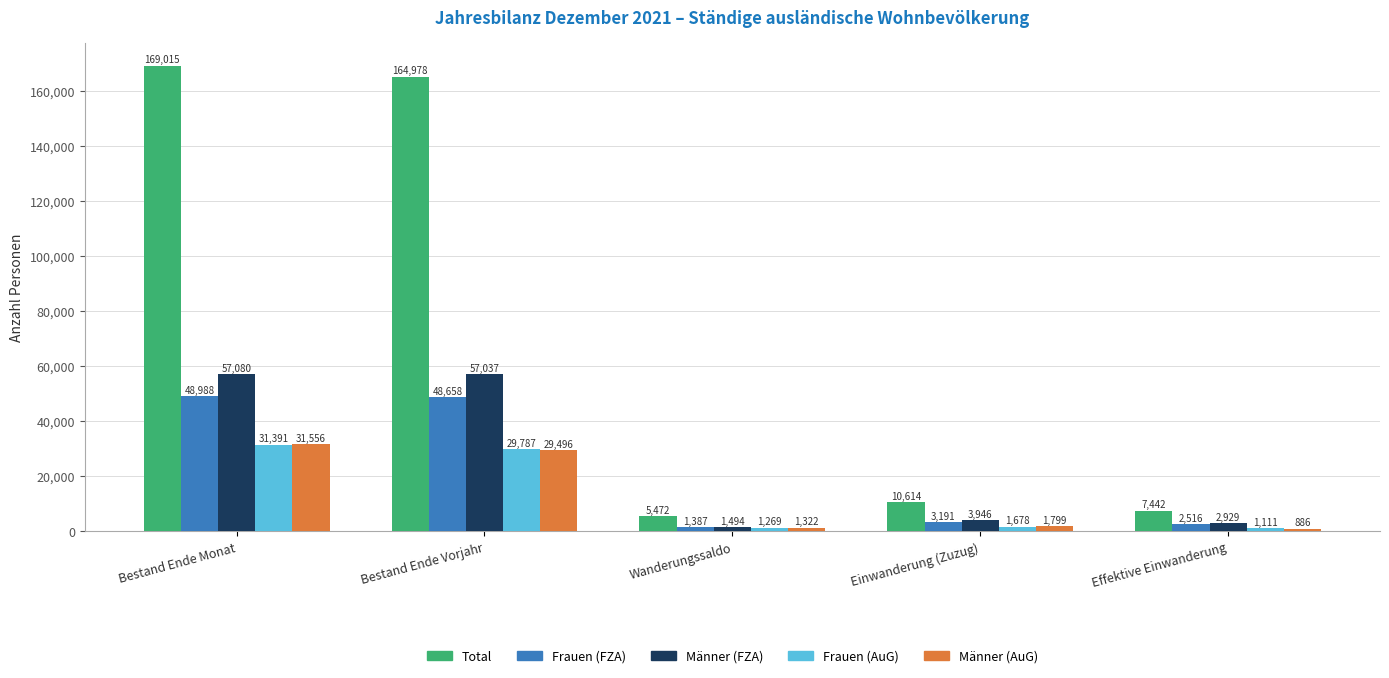

What is the spread (max minus min) of values at Wanderungssaldo?

4203